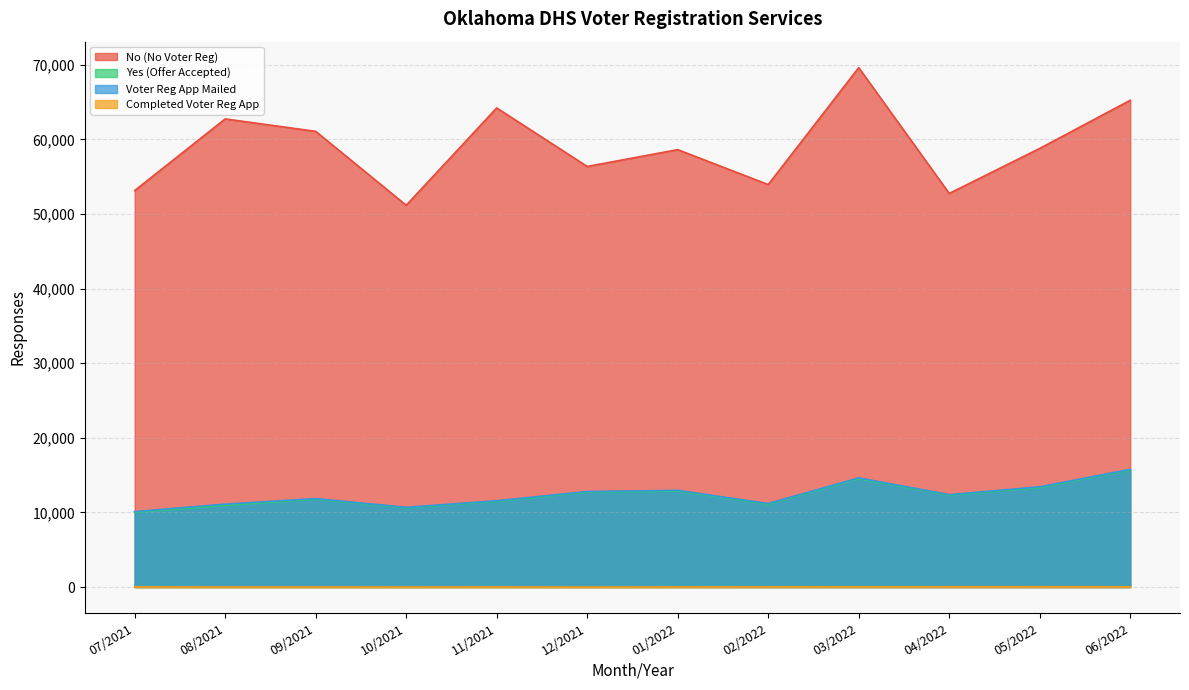

True or false: Yes (Offer Accepted) has a value of 15708 at 06/2022.

True